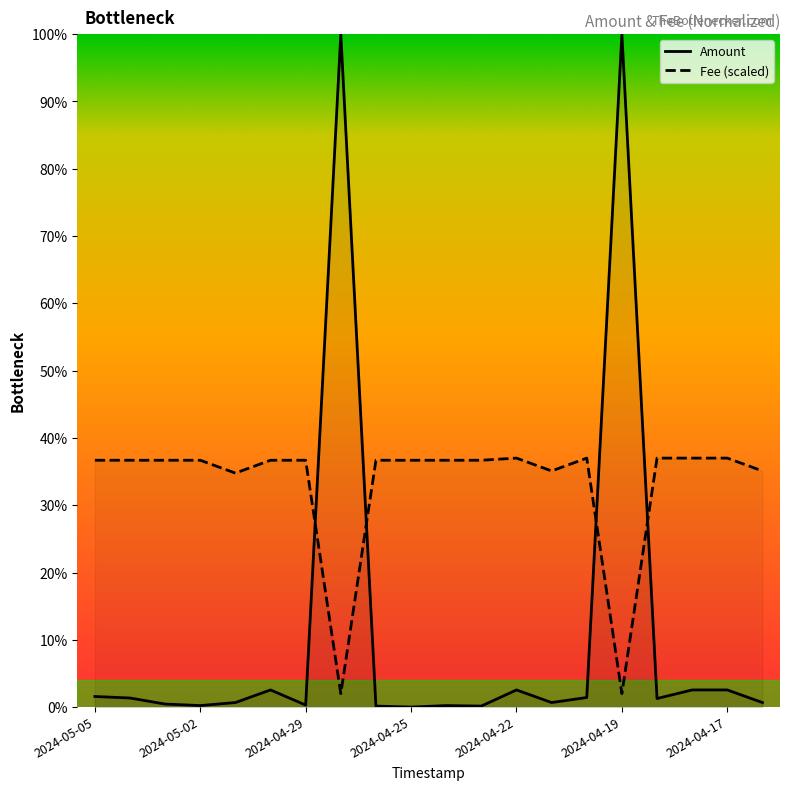

True or false: Fee (scaled) and Amount cross at least once.

True